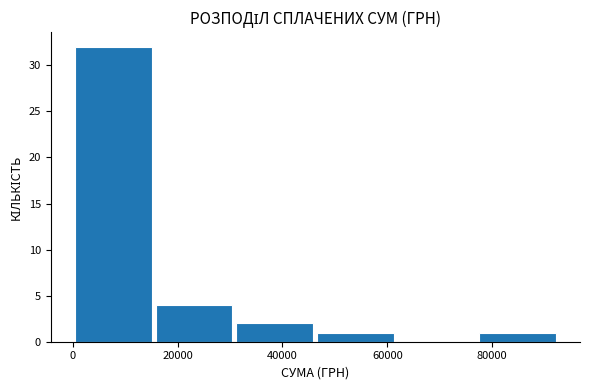

Reading left to right, transcribe this chart: for each bar, give the range it covers on the x-axis and its height. Neither the bar edges nor the heights are printed on the chart, so give them approximately, as read against the axes.

0 to 16000: 32
16000 to 30000: 4
30000 to 46000: 2
46000 to 62000: 1
62000 to 78000: 0
78000 to 92000: 1